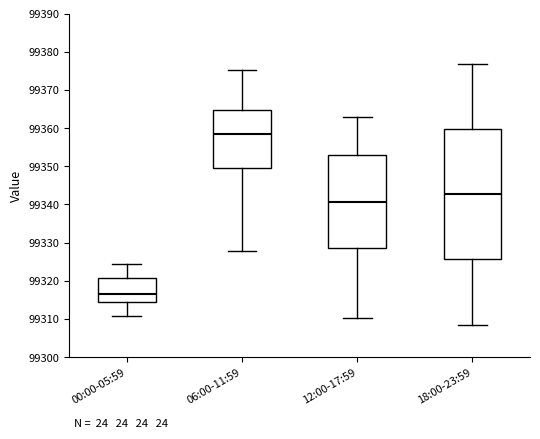

Reading left to right, transcribe this box plot: for each box, give where its median line is, the range the box spans, and where its two whiskers end, as read against the y-axis. The values are not printed on the chart, so give them approximately, as read against the axis.

00:00-05:59: median 99317, box 99314 to 99321, whiskers 99311 to 99324
06:00-11:59: median 99358, box 99349 to 99365, whiskers 99328 to 99375
12:00-17:59: median 99341, box 99329 to 99353, whiskers 99310 to 99363
18:00-23:59: median 99343, box 99326 to 99360, whiskers 99309 to 99377